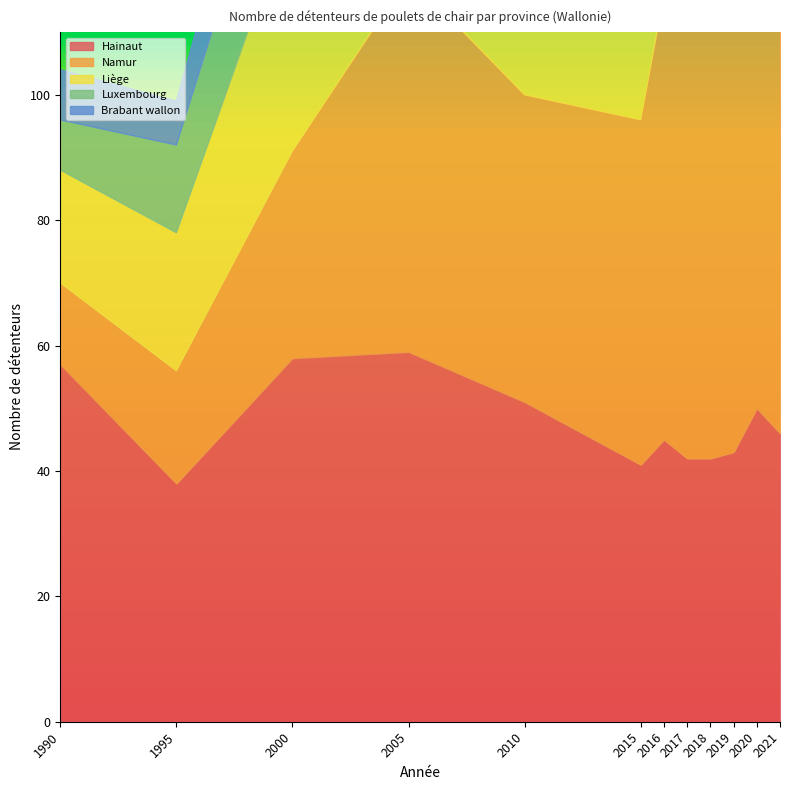

Reading left to right, extract all data points from this chart.

Hainaut: 57	38	58	59	51	41	45	42	42	43	50	46
Namur: 13	18	33	60	49	55	71	76	78	82	96	93
Liège: 18	22	39	57	39	33	41	37	36	41	46	44
Luxembourg: 8	14	21	25	26	23	28	35	36	42	46	43
Brabant wallon: 8	7	14	13	10	7	8	6	8	8	11	11